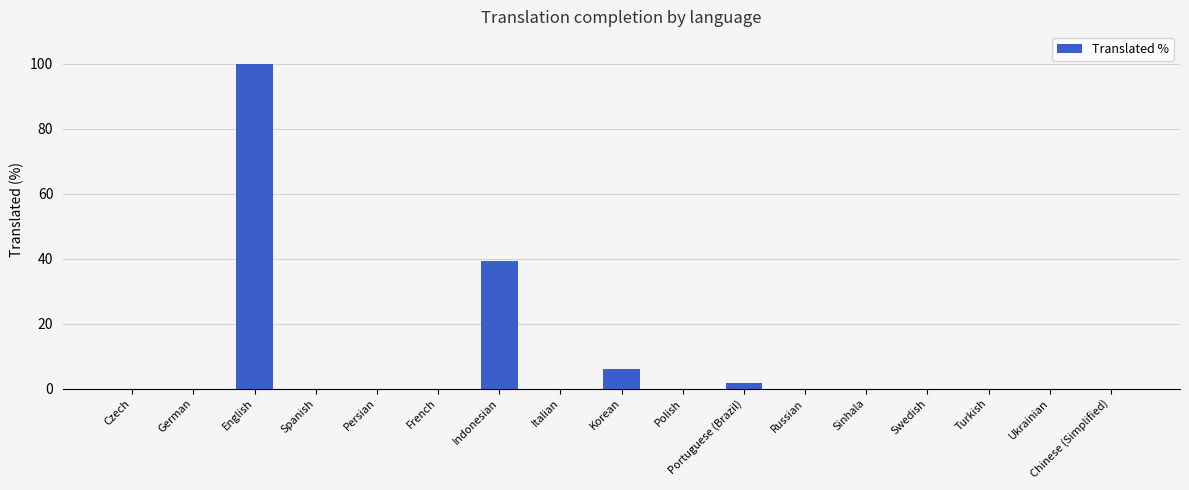

The chart shows a value of 0.0 at German. True or false?

True